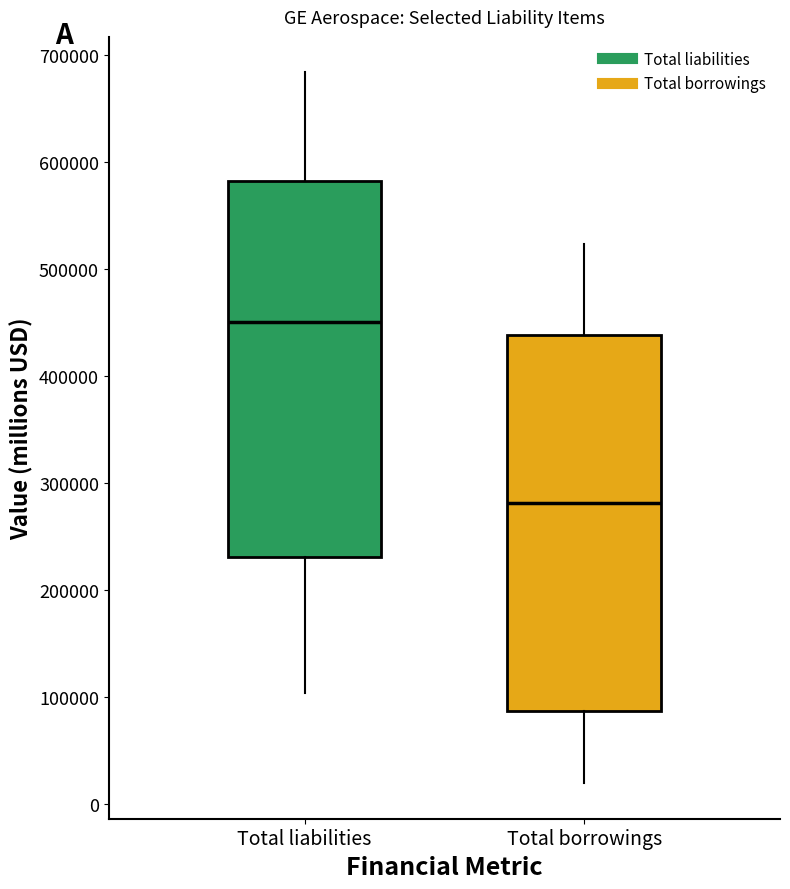

Which box has the lowest median line?

Total borrowings